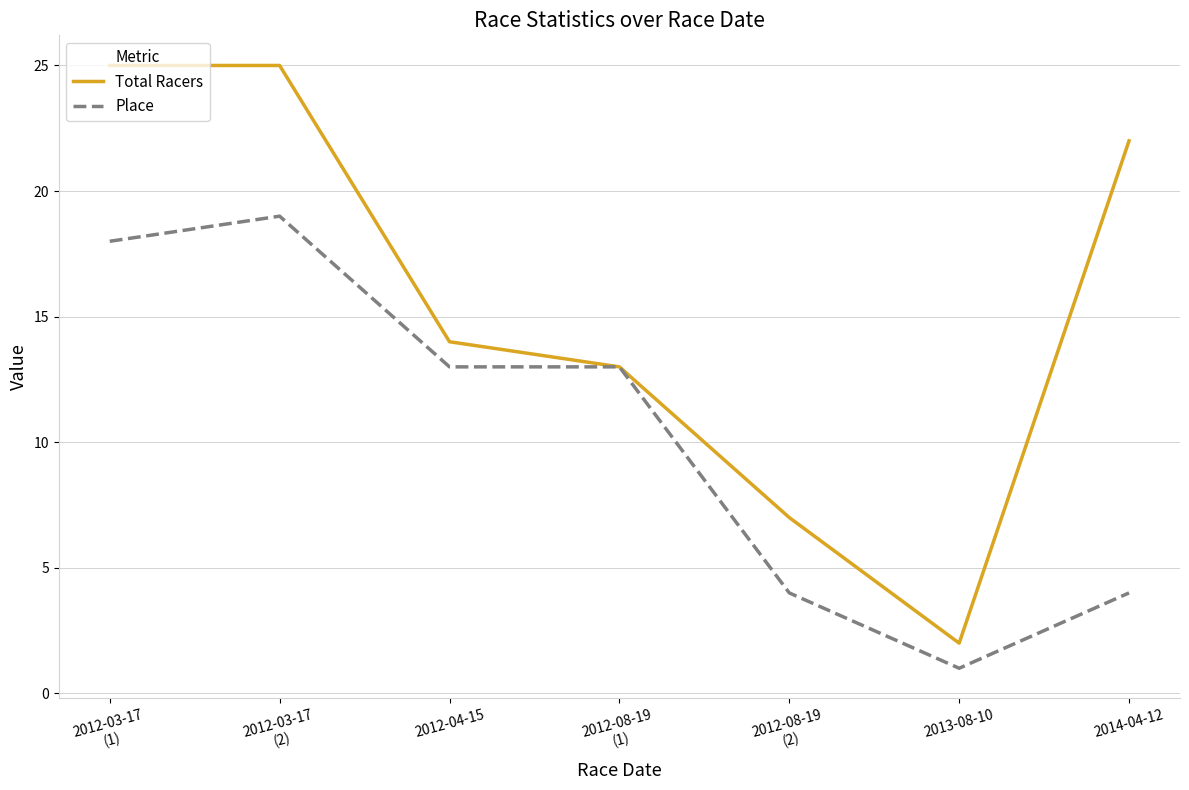

At which label does Place reach its minimum?

2013-08-10